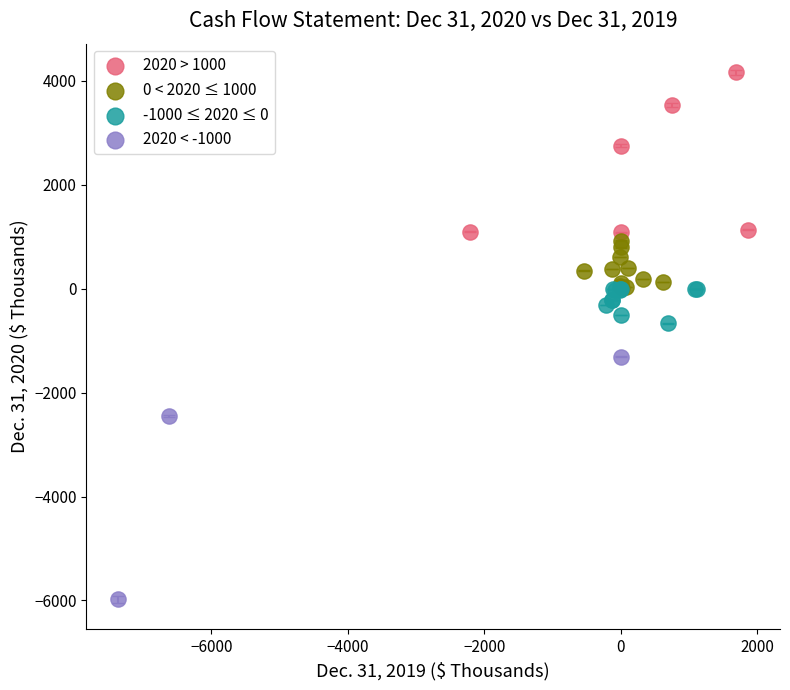

Which series reaches the maximum Y coordinate?

2020 > 1000